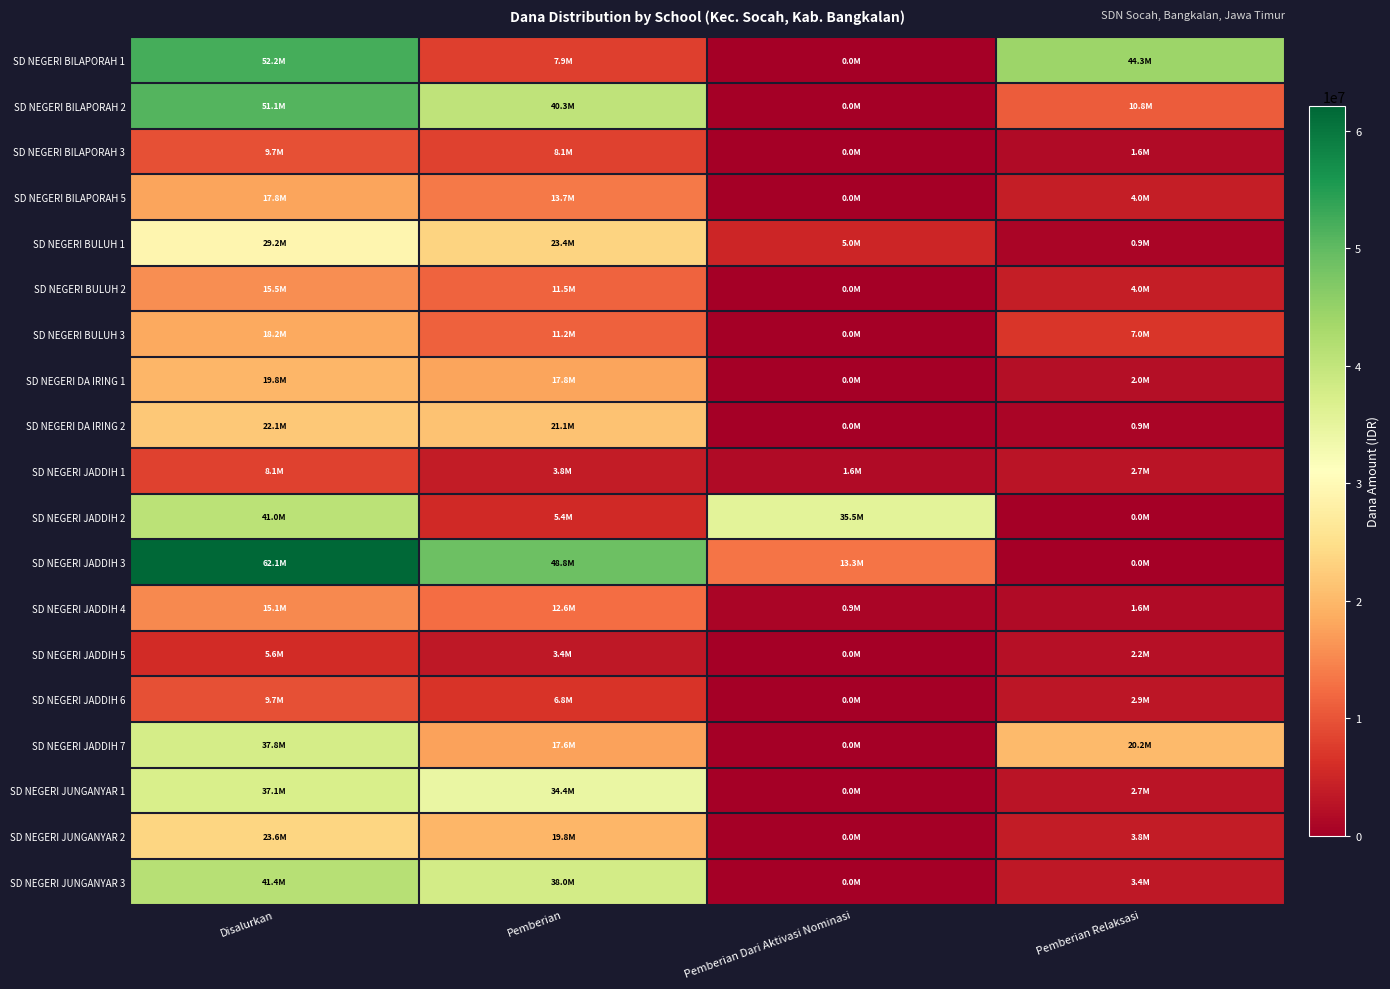

What is the greatest value displayed?

62100000